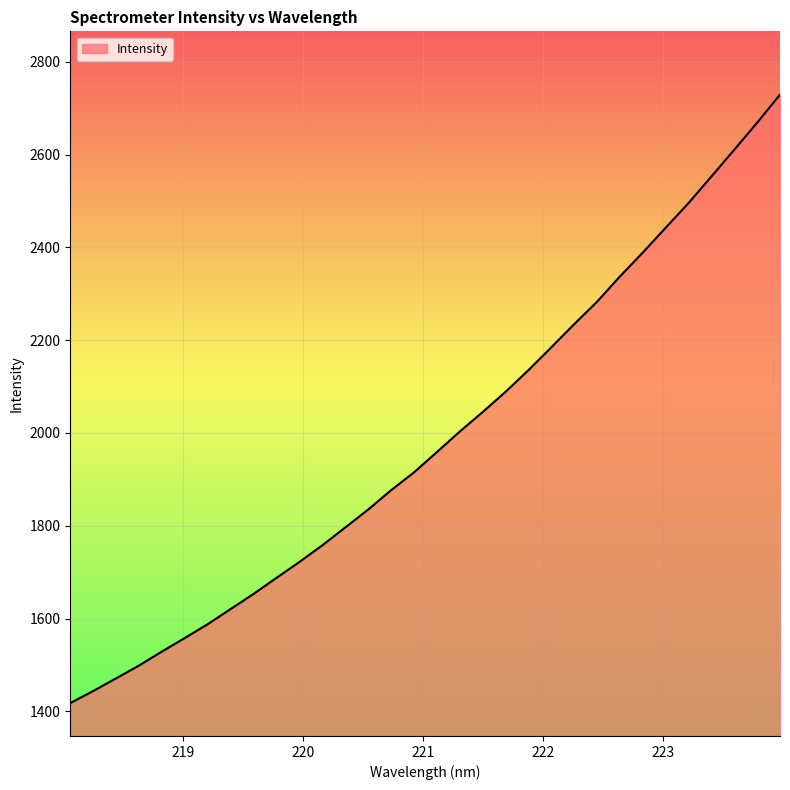

What is the difference between the maximum and minimum values?

1311.9